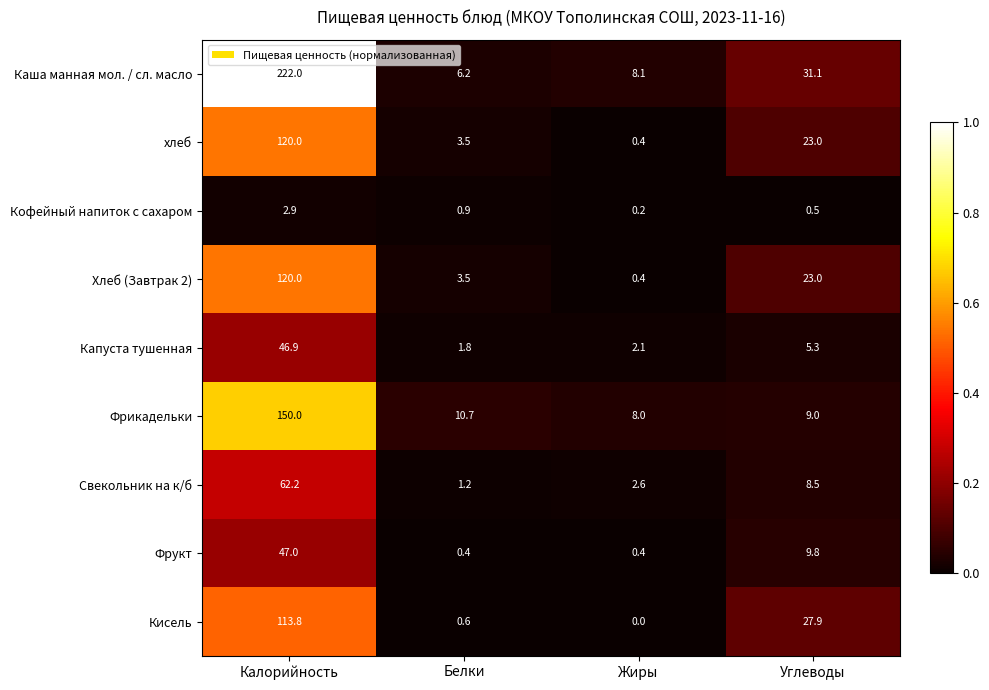

What is the lowest value of the Свекольник на к/б series?

1.2